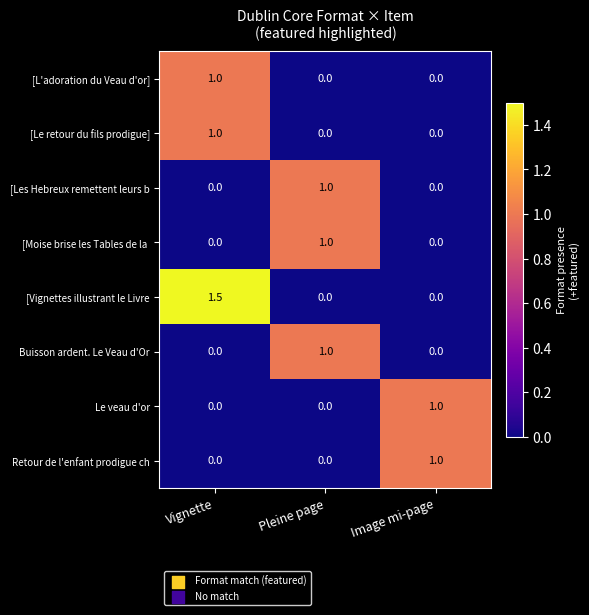

What is the approximate value of Le veau d'or at Image mi-page?

1.0